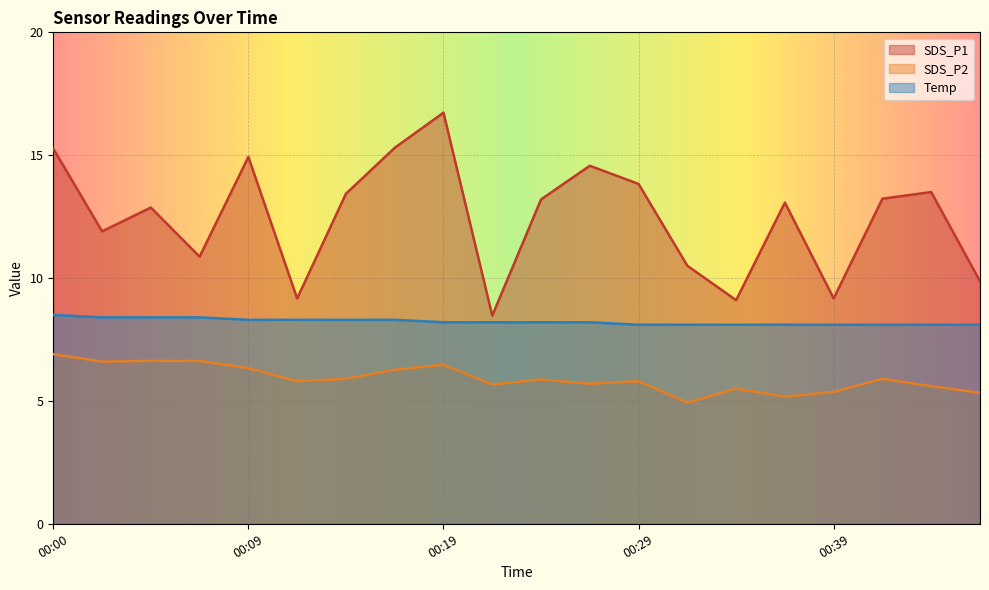

True or false: SDS_P1 and SDS_P2 intersect in this chart.

False